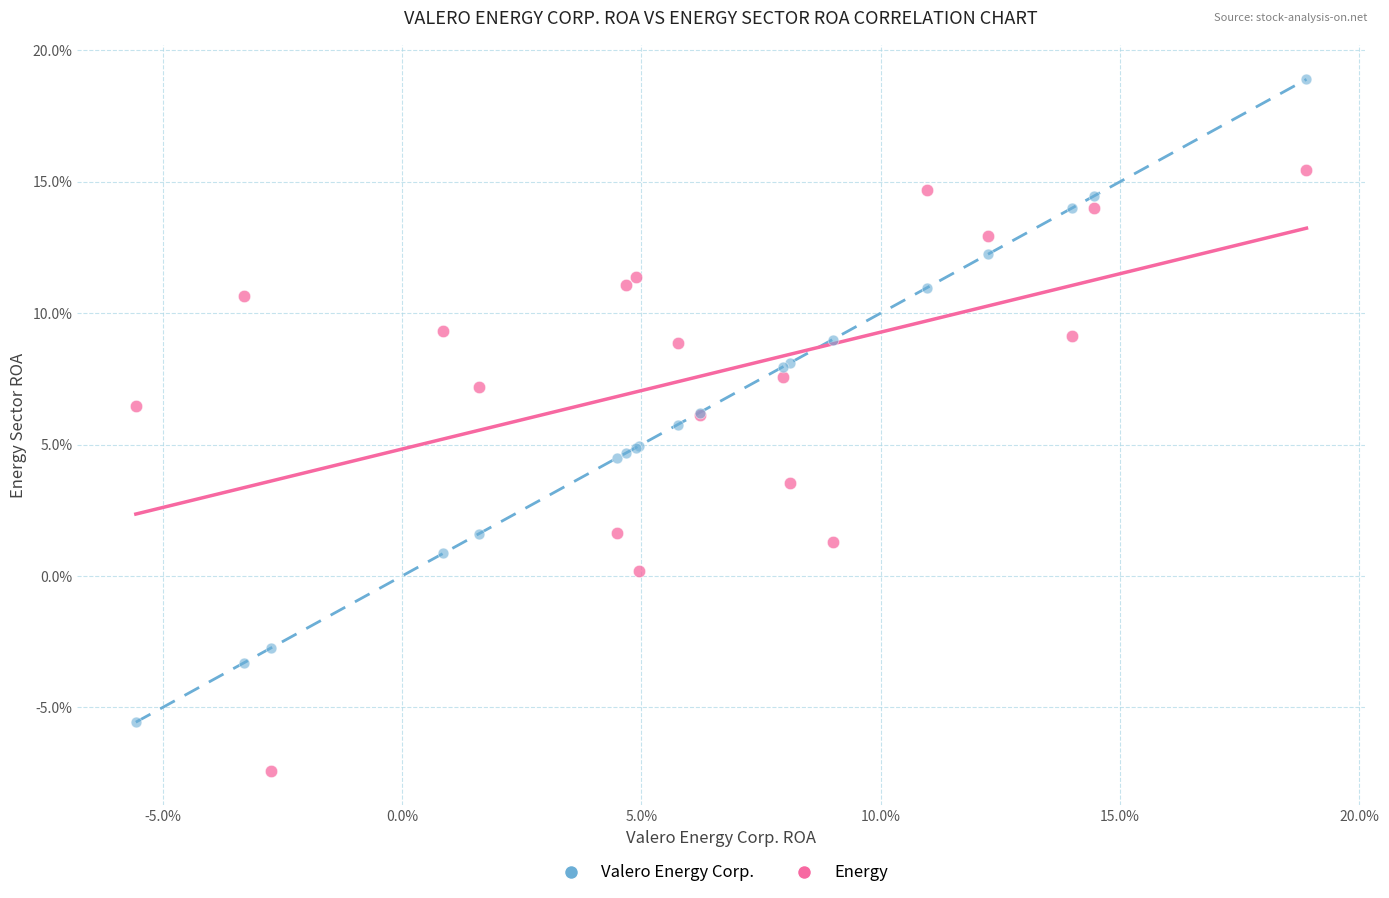

Which series reaches the minimum Y coordinate?

Energy